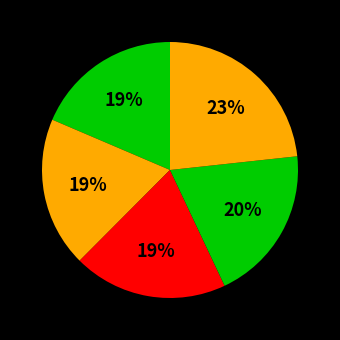

Count the number of slices in the pie.

5